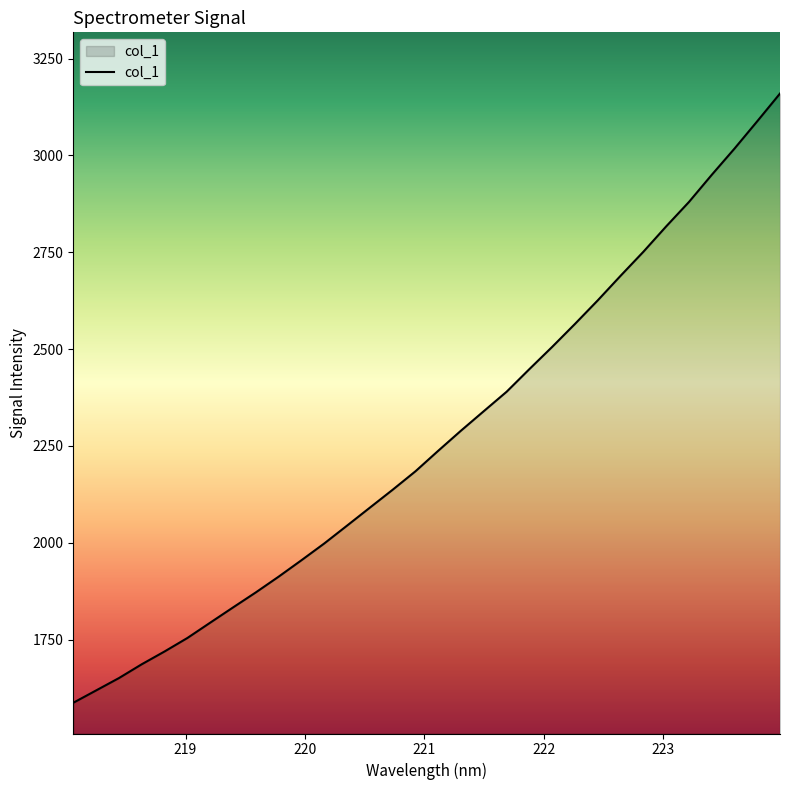

Reading right to left, extract all data points from this chart.

3159.9	3088.3	3017.7	2949.9	2879.9	2816.8	2751.3	2689.4	2626.1	2565.3	2506.0	2448.6	2390.1	2340.0	2289.7	2237.7	2184.7	2137.0	2090.8	2044.4	1998.3	1955.0	1912.6	1872.0	1833.1	1793.8	1754.3	1719.5	1686.4	1650.8	1618.9	1587.0